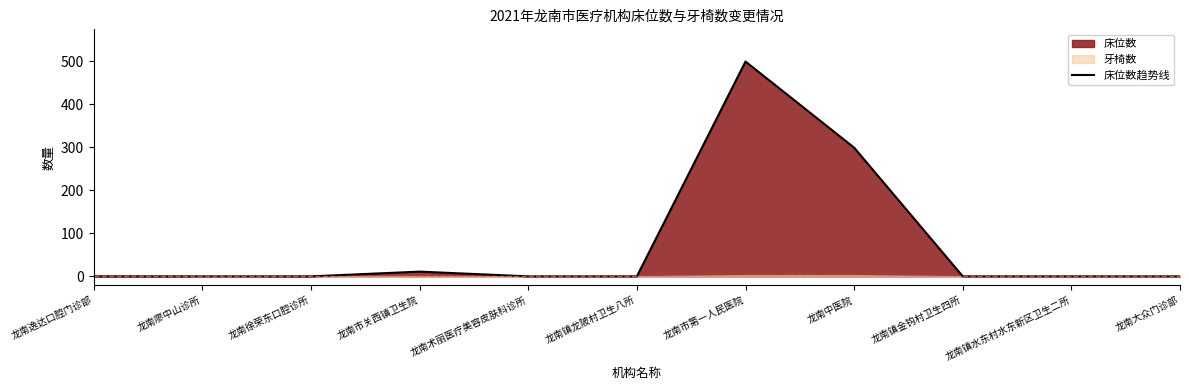

What is the difference between the maximum and minimum values?

499